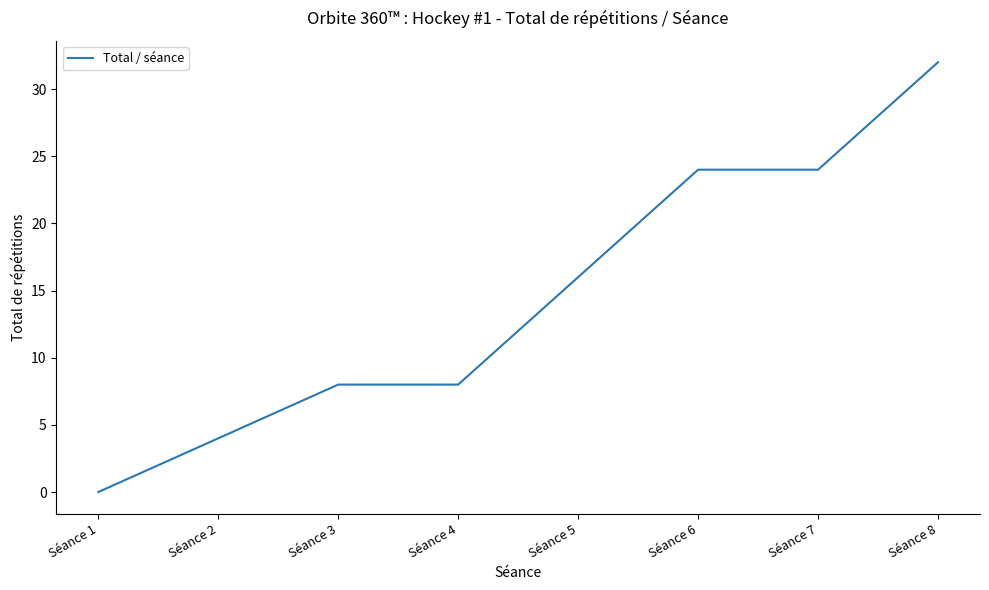

How many values are between 8 and 24?

5